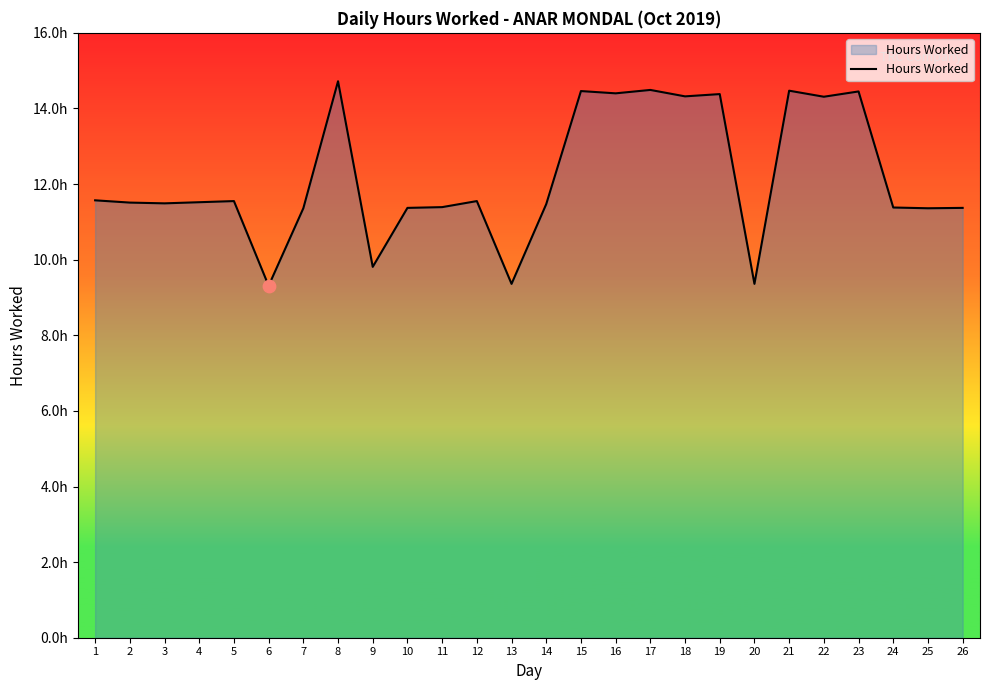

What is the change in value from 14 to 18?

+2.8